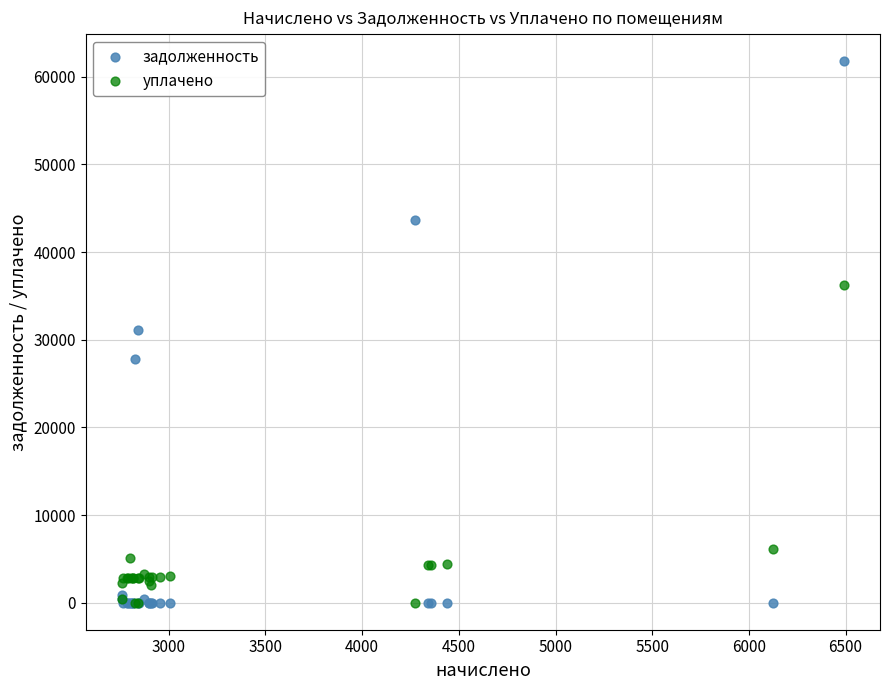

In the уплачено series, what Y value is closest to 18149?

6127.2